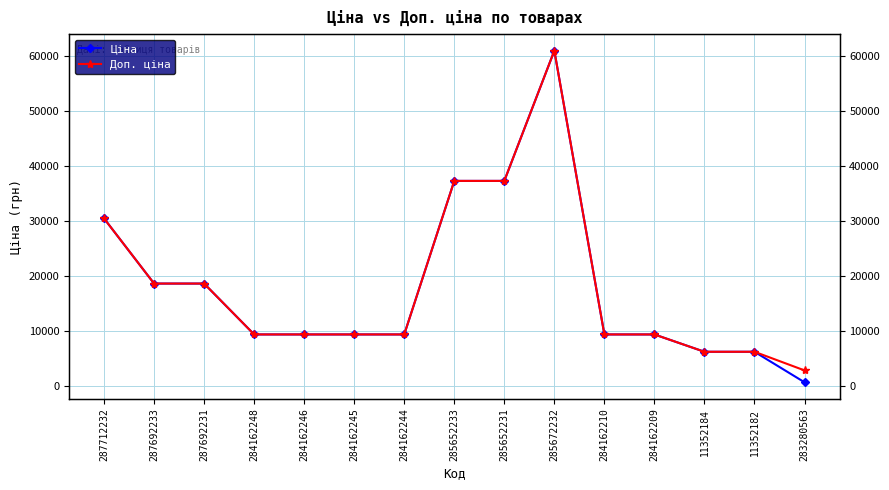

What are all the series names shown in the legend?

Ціна, Доп. ціна